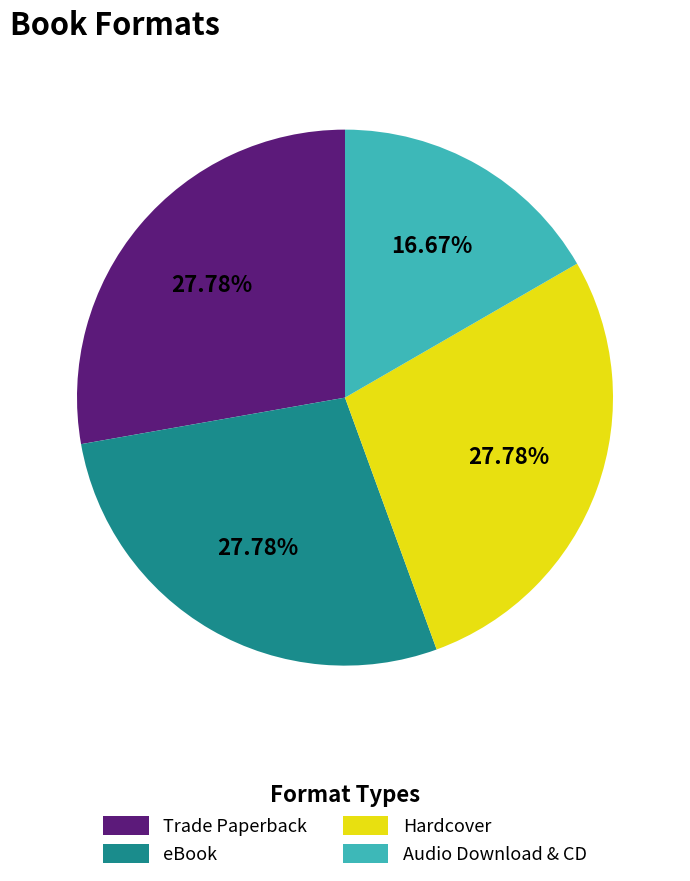

Is it true that eBook is 42% of the pie?

False